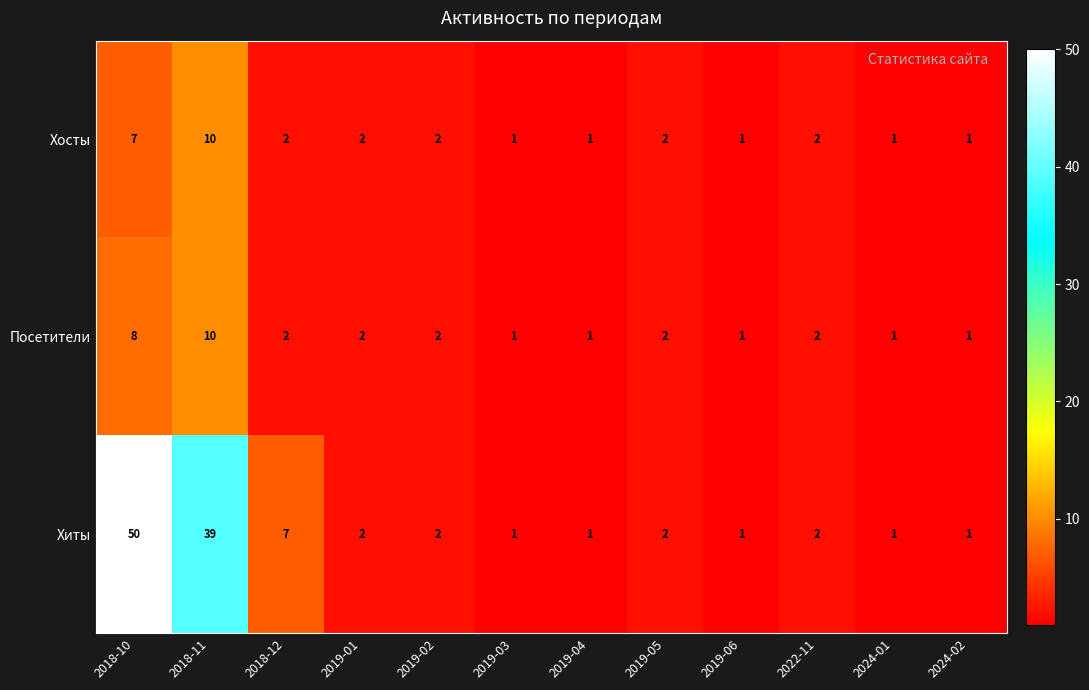

What is the difference between the Хиты values at 2024-02 and 2018-11?

38